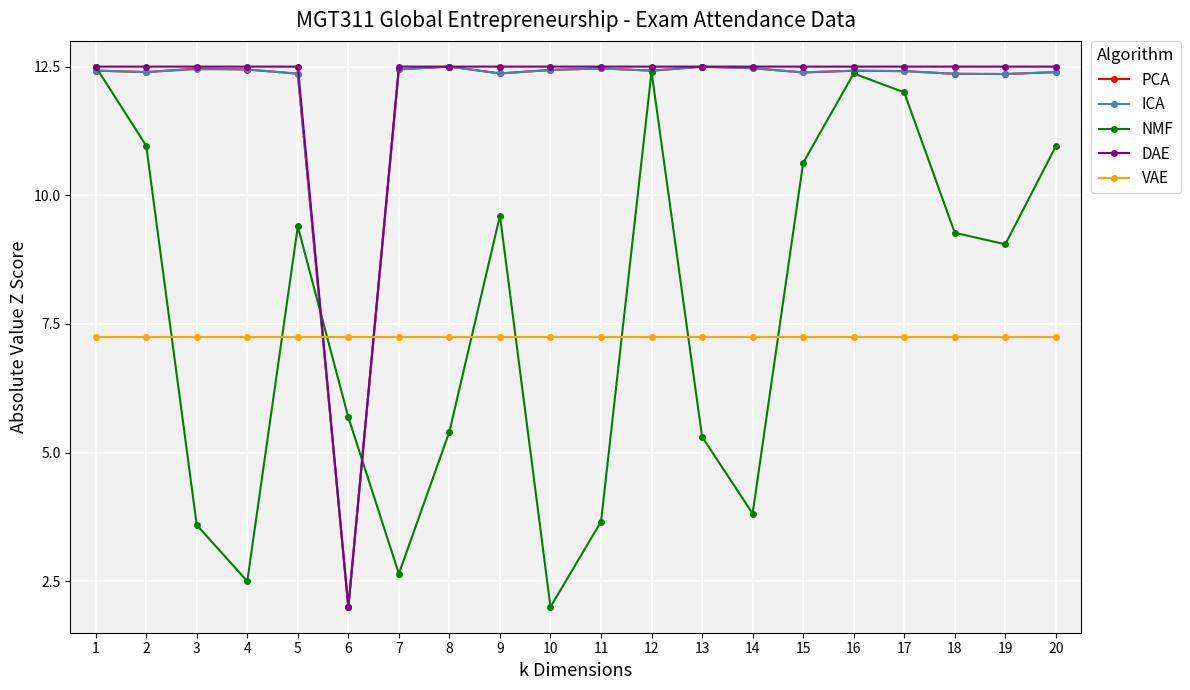

What is the sum of all PCA values?

238.0